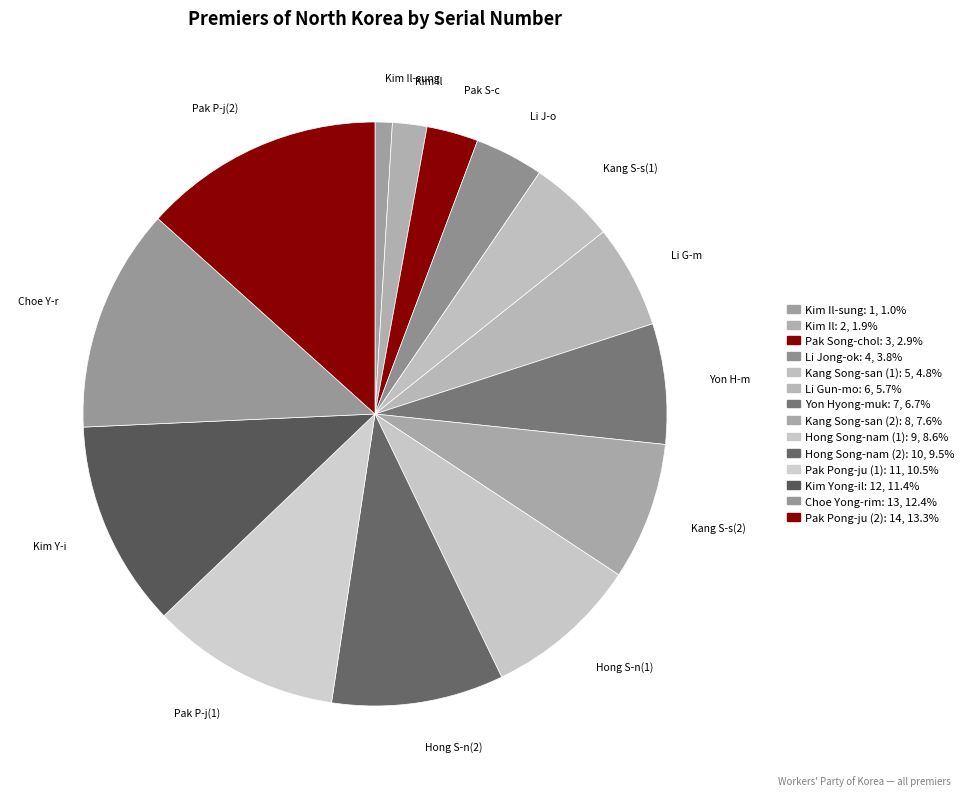

Which slice is the smallest?

Kim Il-sung